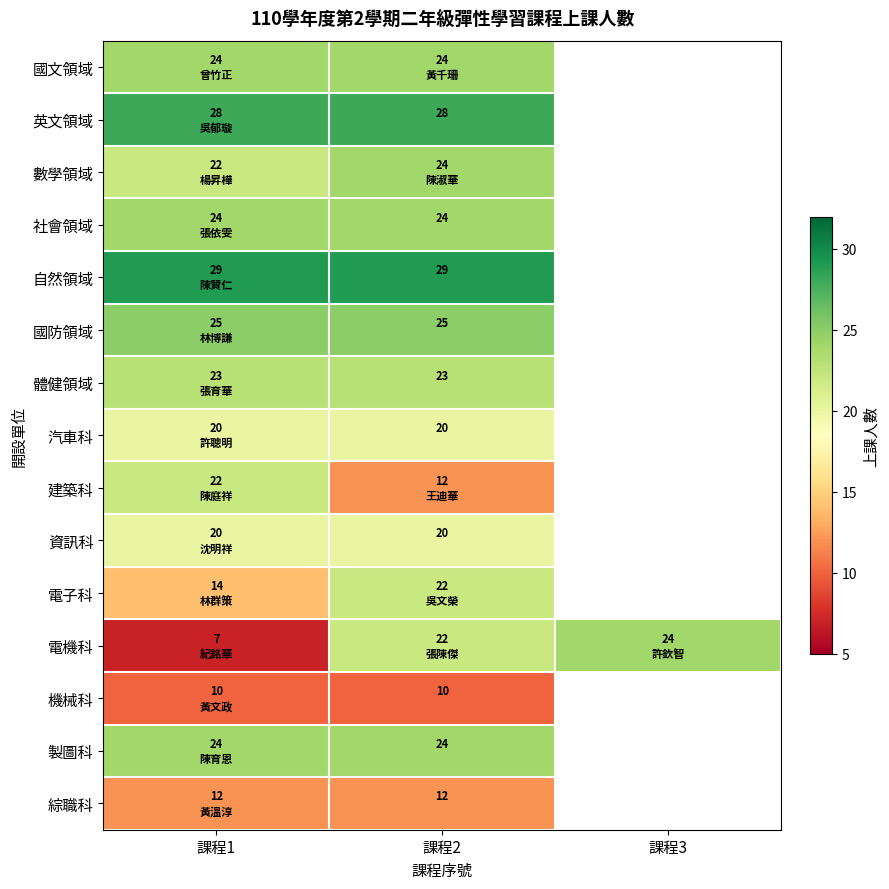

The value of 資訊科 at 課程2 is 35. True or false?

False